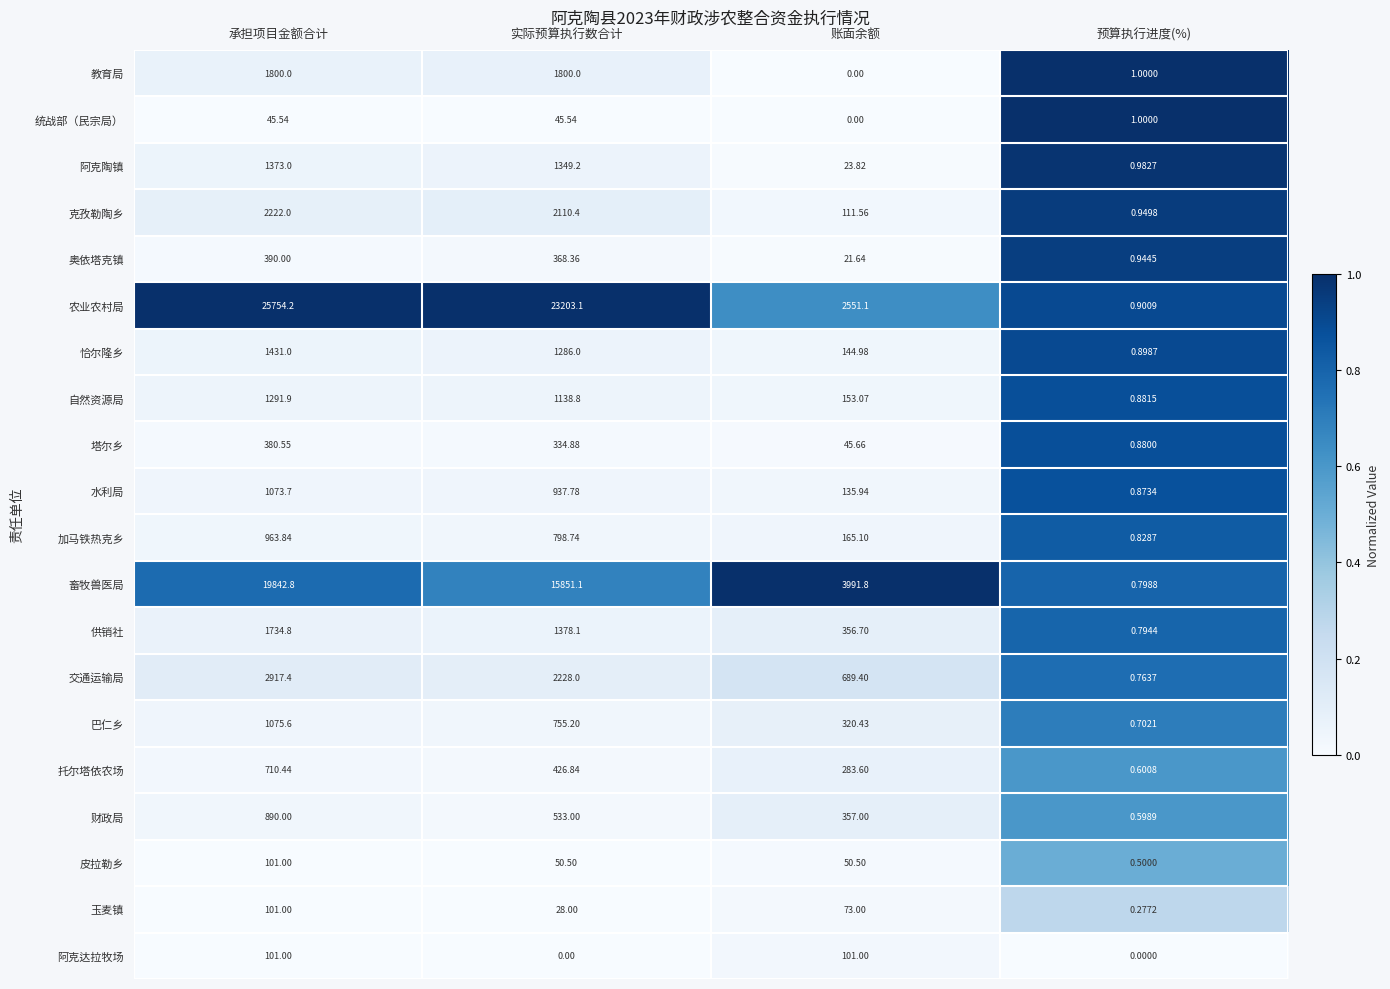

How many distinct data groups are displayed?

20